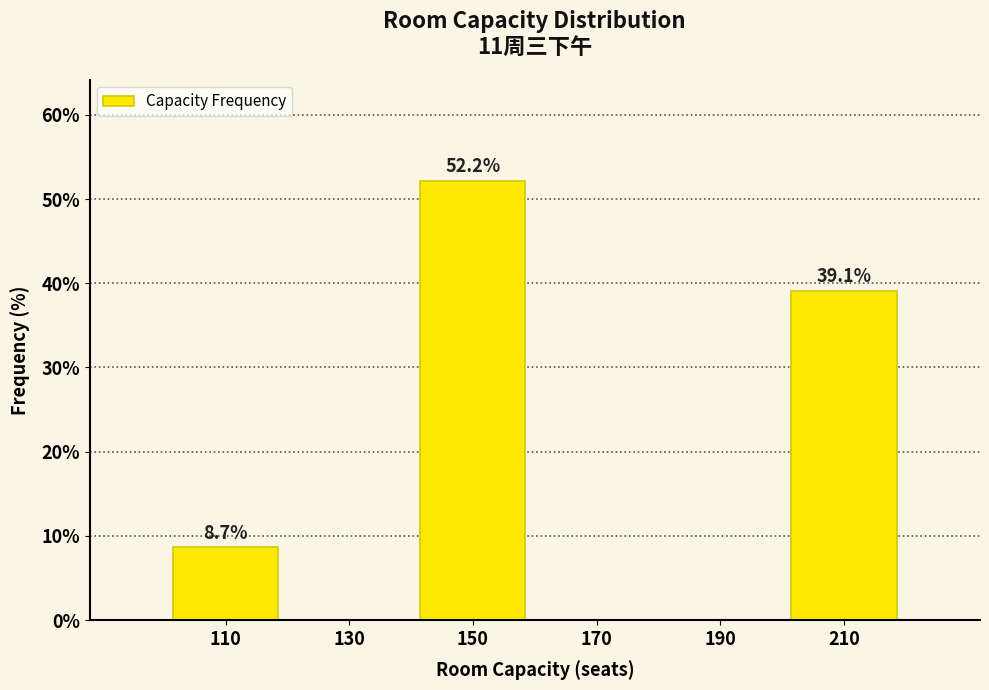

Reading left to right, what are all the values shown in this chart?

110=8.7	130=0.0	150=52.2	170=0.0	190=0.0	210=39.1